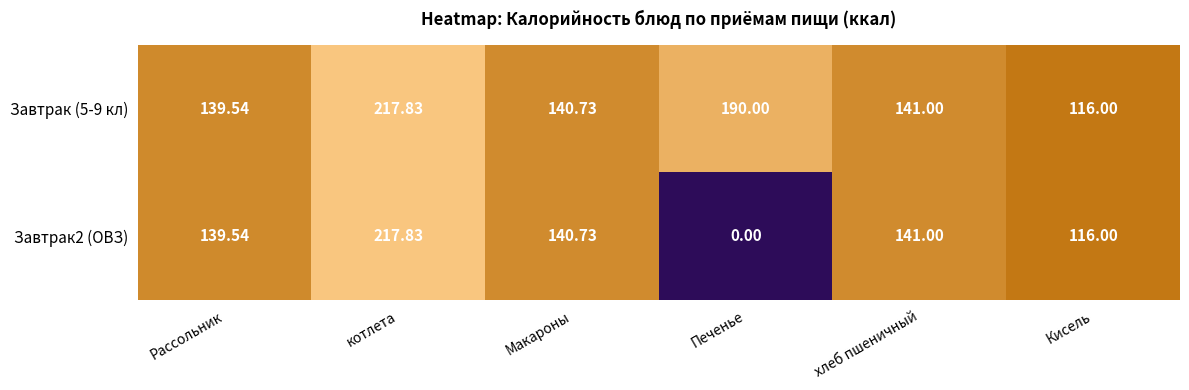

List the labels in order of Завтрак2 (ОВЗ) value, largest first.

котлета, хлеб пшеничный, Макароны, Рассольник, Кисель, Печенье